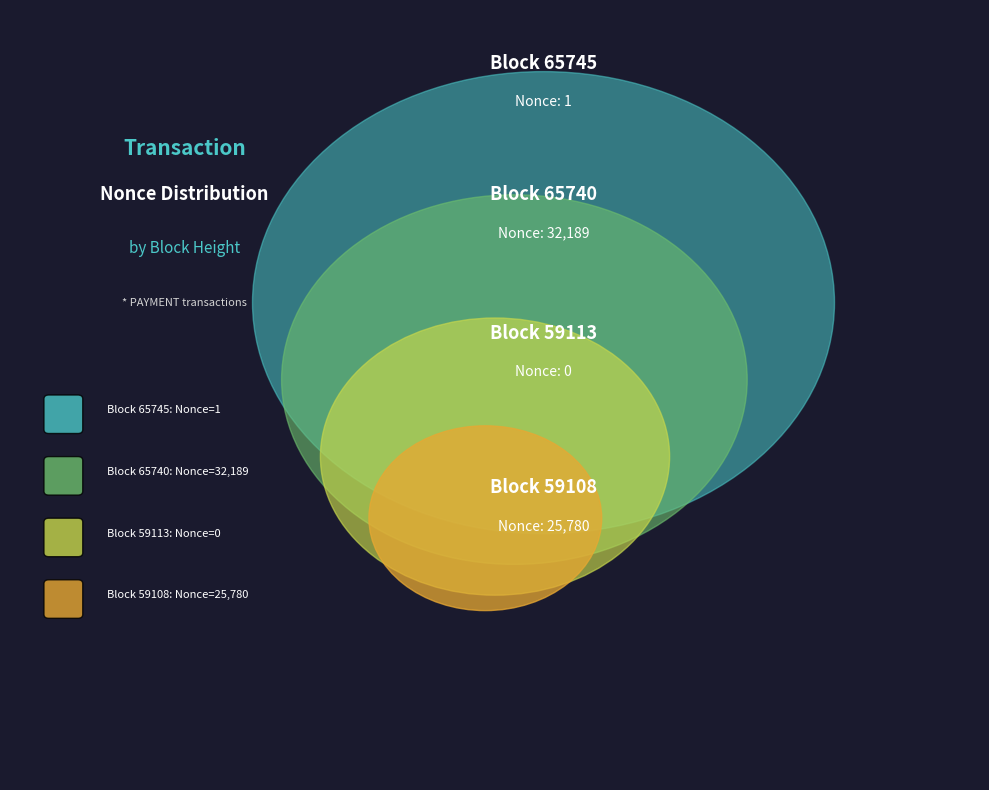

To the nearest percent, what is the combined percentage of 59108 and 59113?

44%